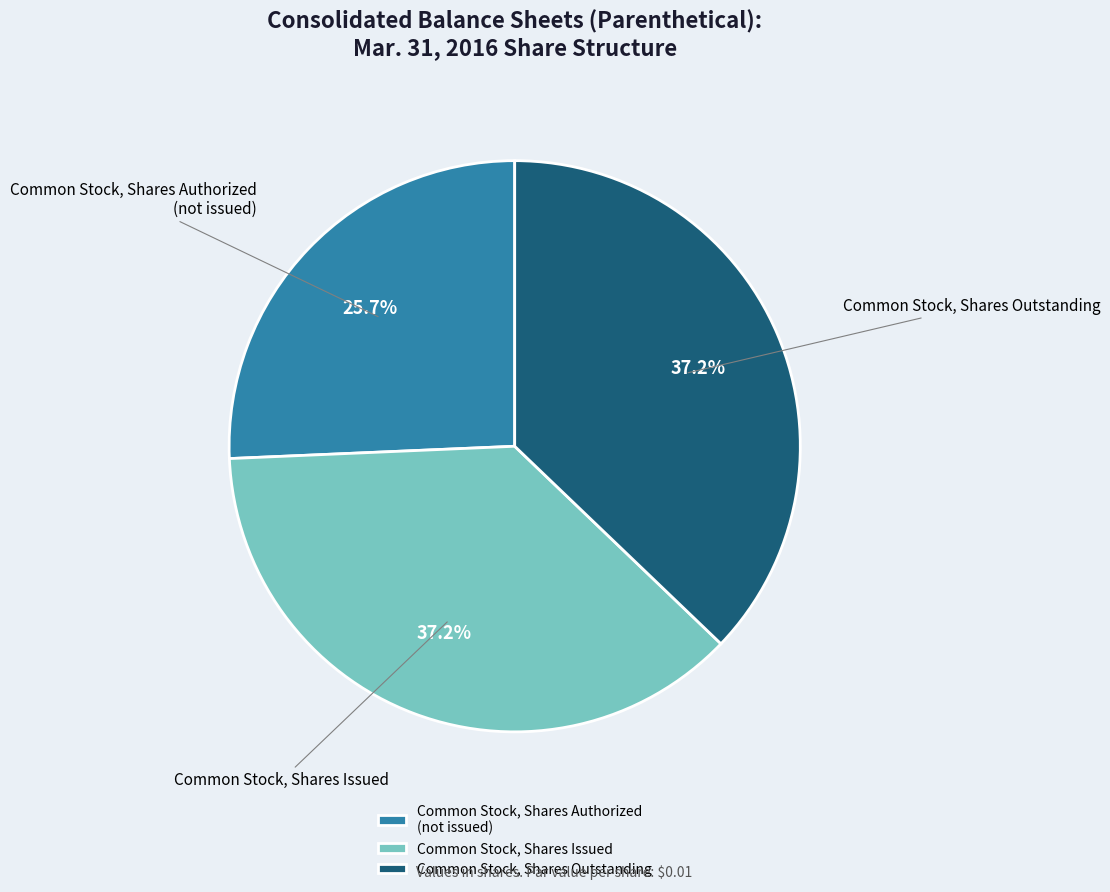

What is the ratio of the value at Common Stock, Shares Authorized (not issued) to the value at Common Stock, Shares Issued?

0.7